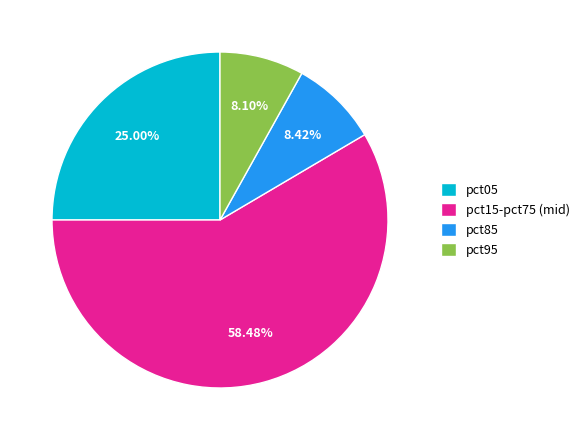

Is there a majority slice in this chart?

Yes